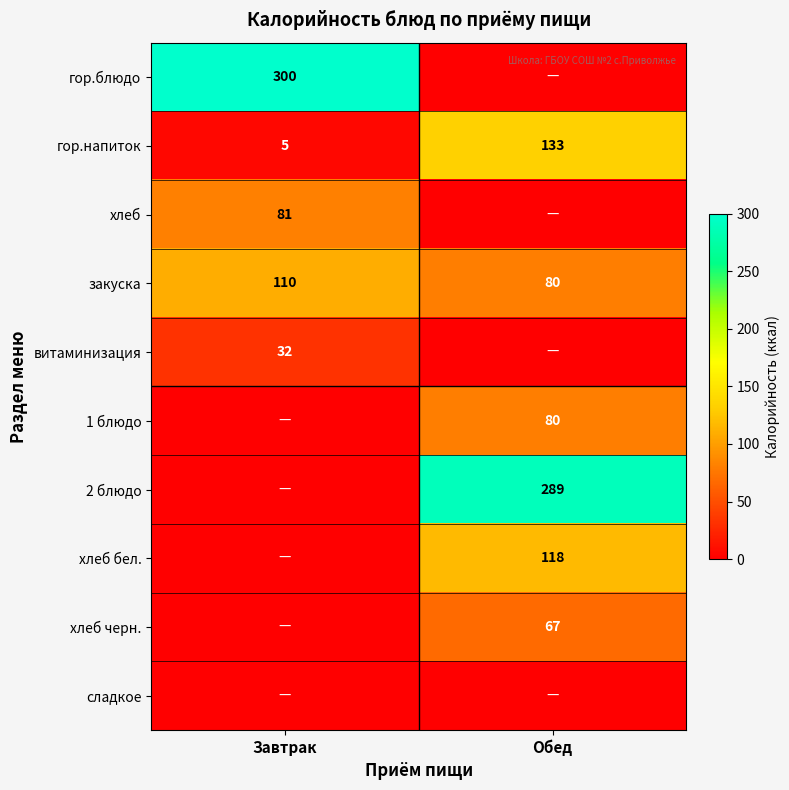

What is the total value across all series at Завтрак?

528